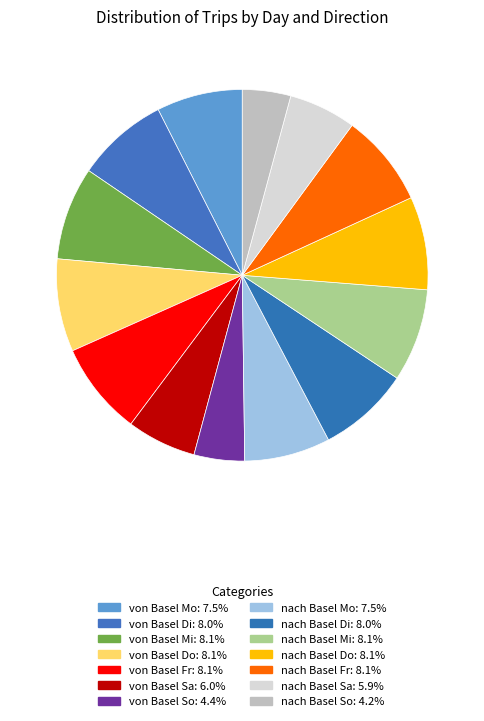

The von Basel Mi slice represents 1% of the pie. True or false?

False